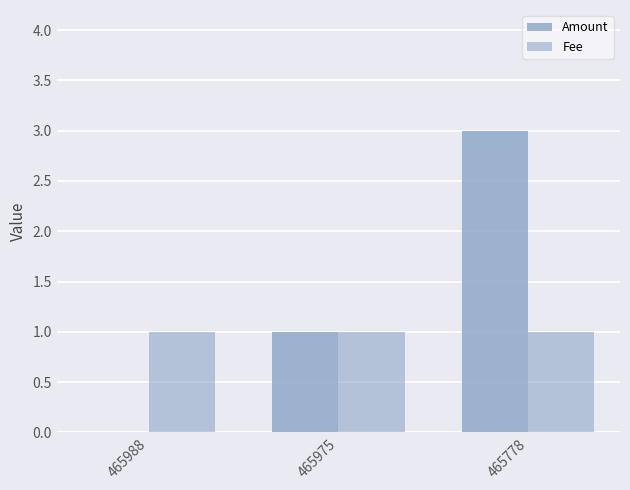

Does the chart contain stacked bars?

No